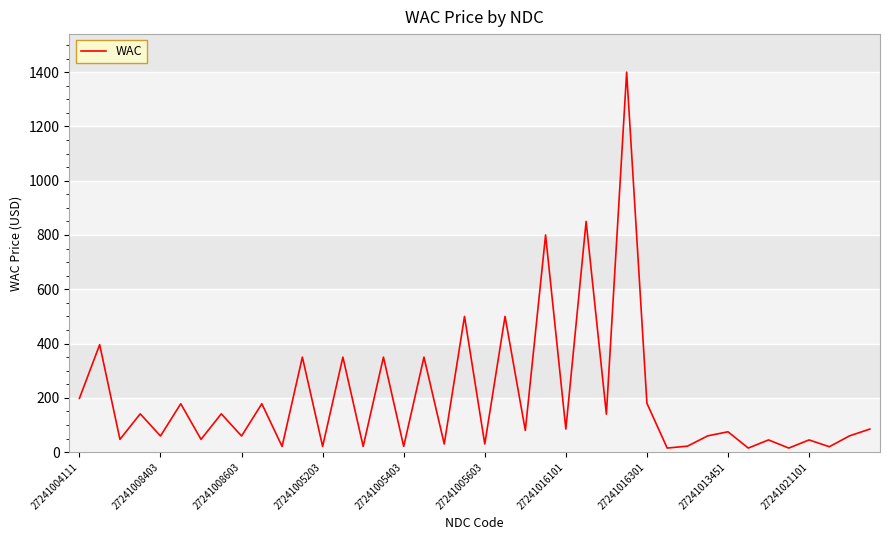

Does the chart display data point markers on the line(s)?

No